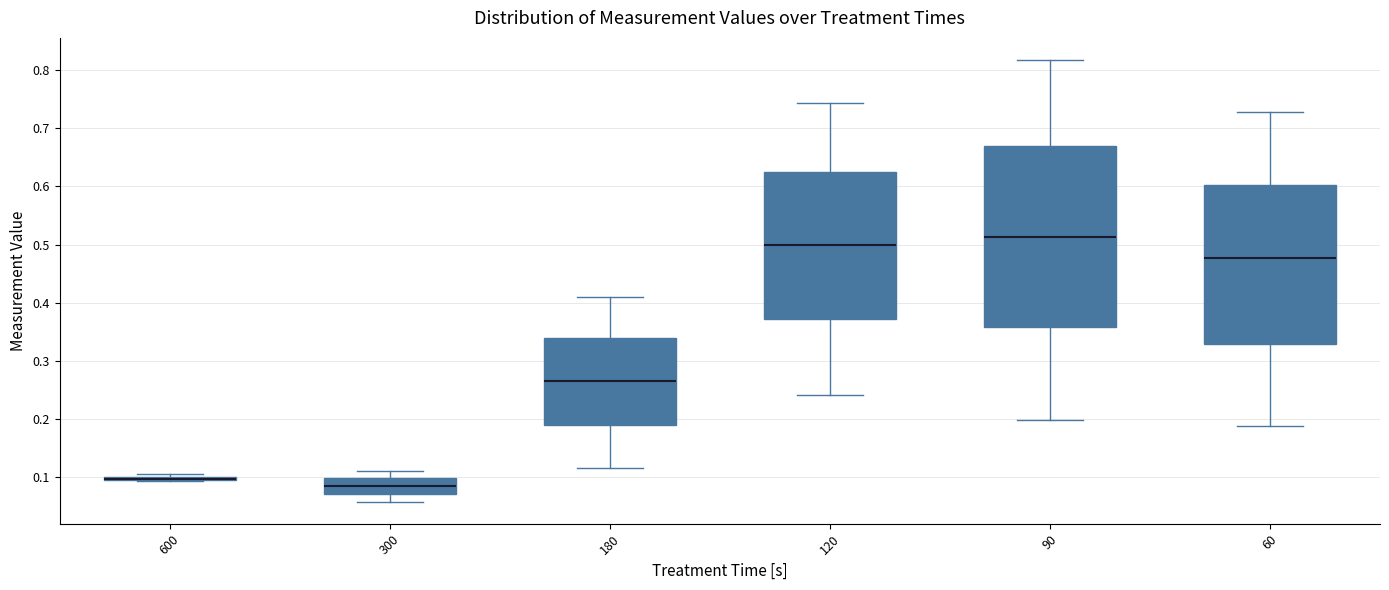

Where does the median line of the box at x = 300 sit on the y-axis? The values are not printed on the chart, so give them approximately, as read against the axis.

0.08